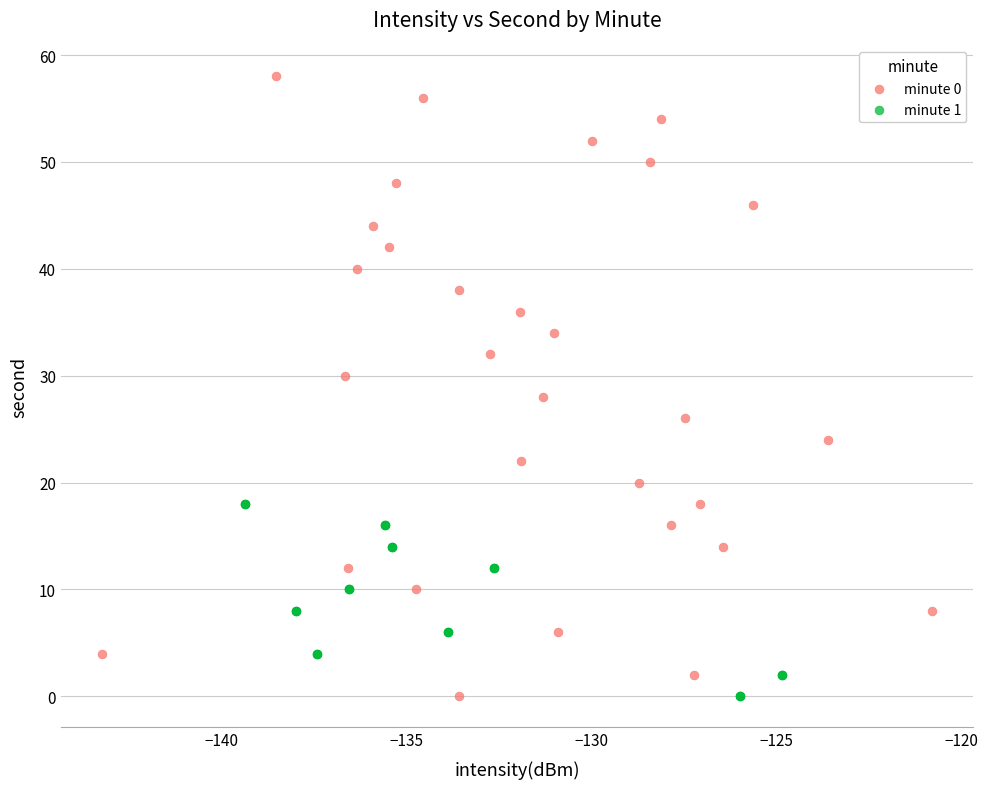

Which series reaches the maximum Y coordinate?

minute 0